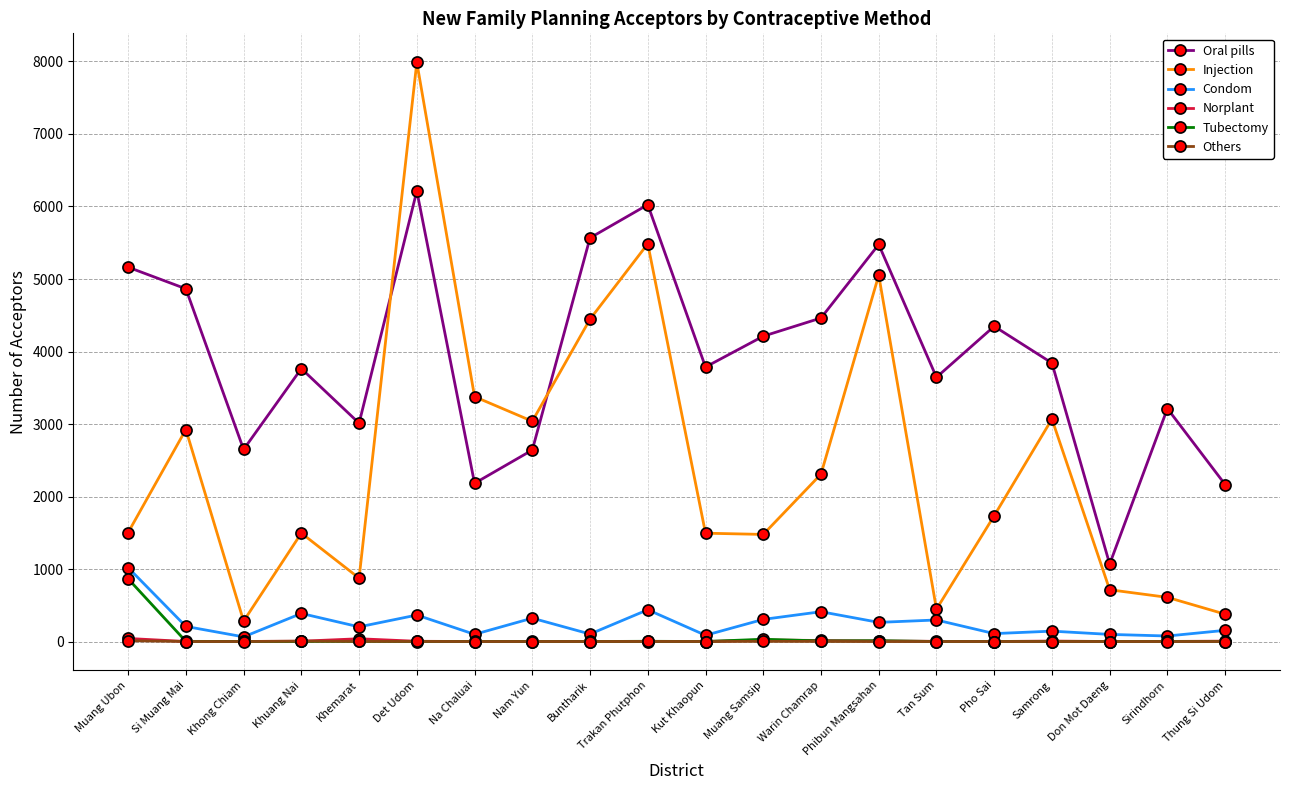

At which category does the chart reach its peak across all series?

Det Udom